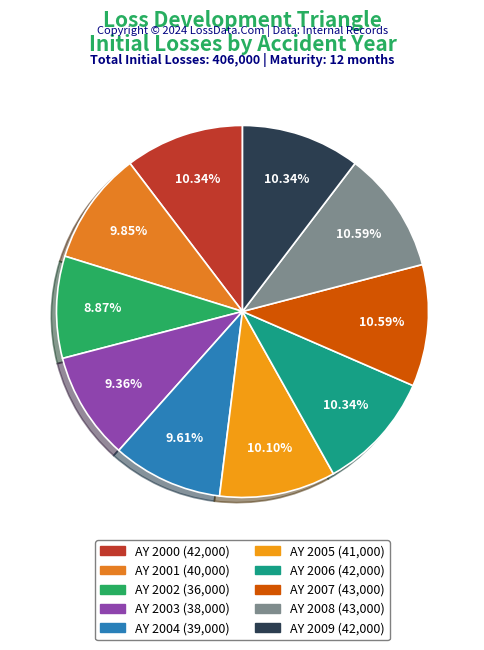

What is the ratio of the value at AY 2003 to the value at AY 2006?

0.9